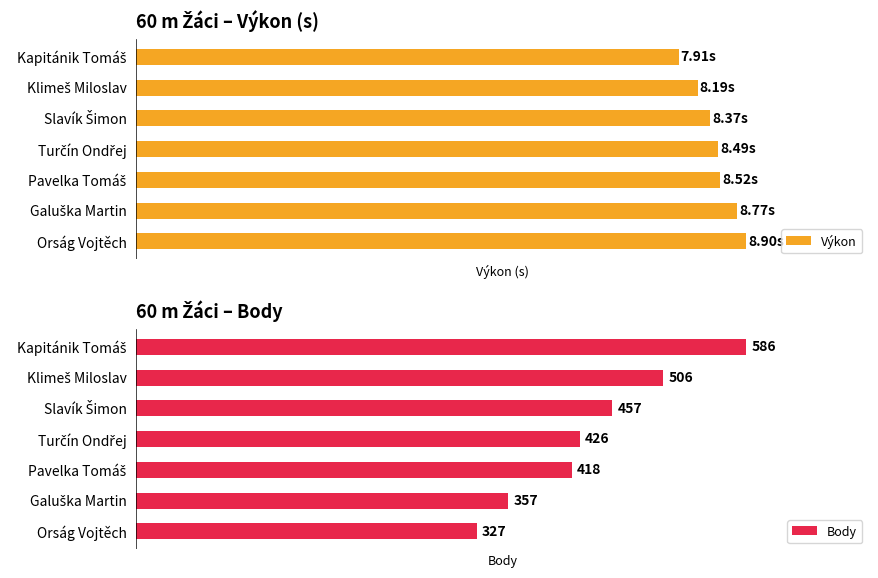

Count the Body values in the range 357 to 506.

5